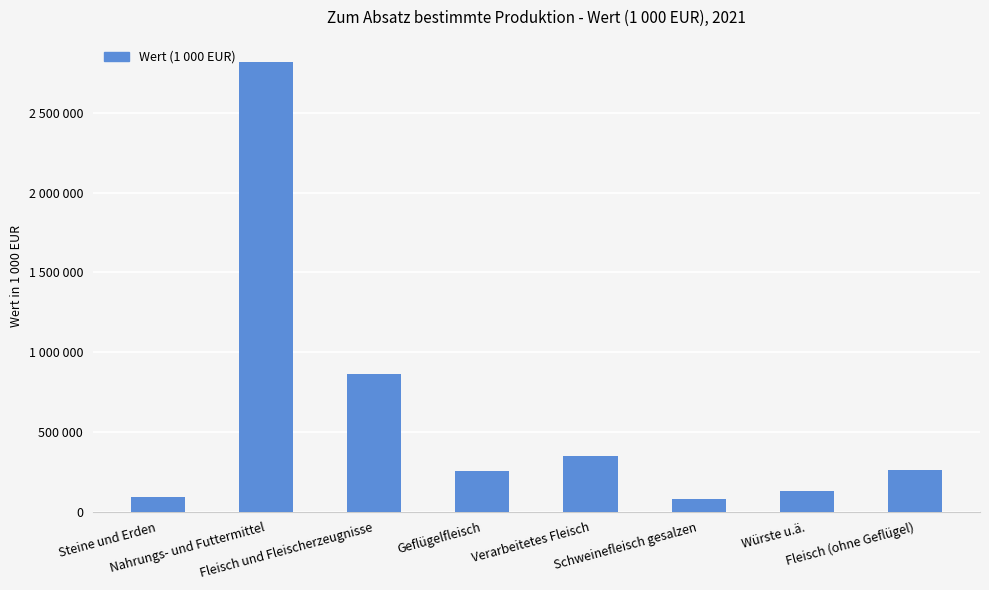

Are the bars grouped side by side (vs. stacked)?

No